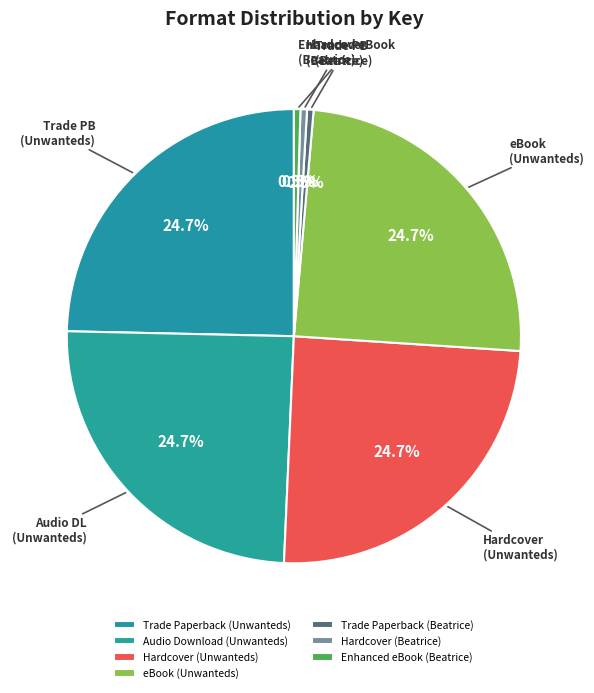

Rank the categories by value from highest to lowest.

Trade Paperback (Unwanteds), Audio Download (Unwanteds), Hardcover (Unwanteds), eBook (Unwanteds), Trade Paperback (Beatrice), Hardcover (Beatrice), Enhanced eBook (Beatrice)